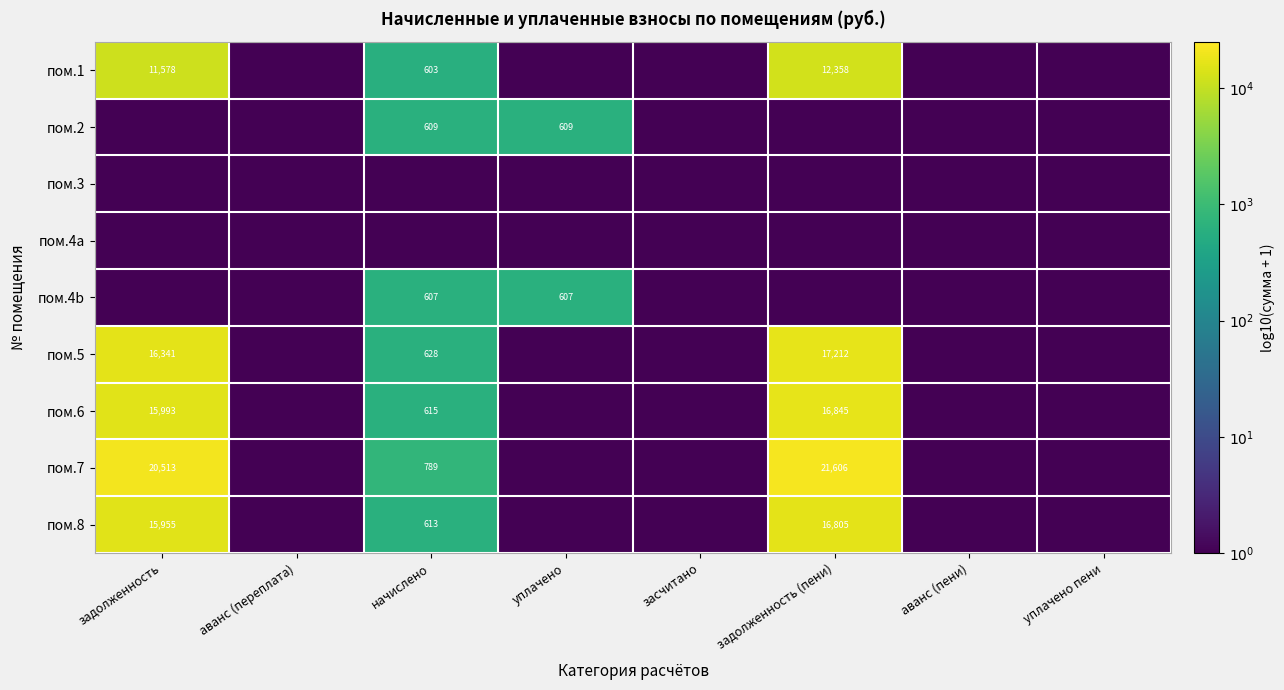

The пом.6 series shows 615 at начислено. True or false?

True